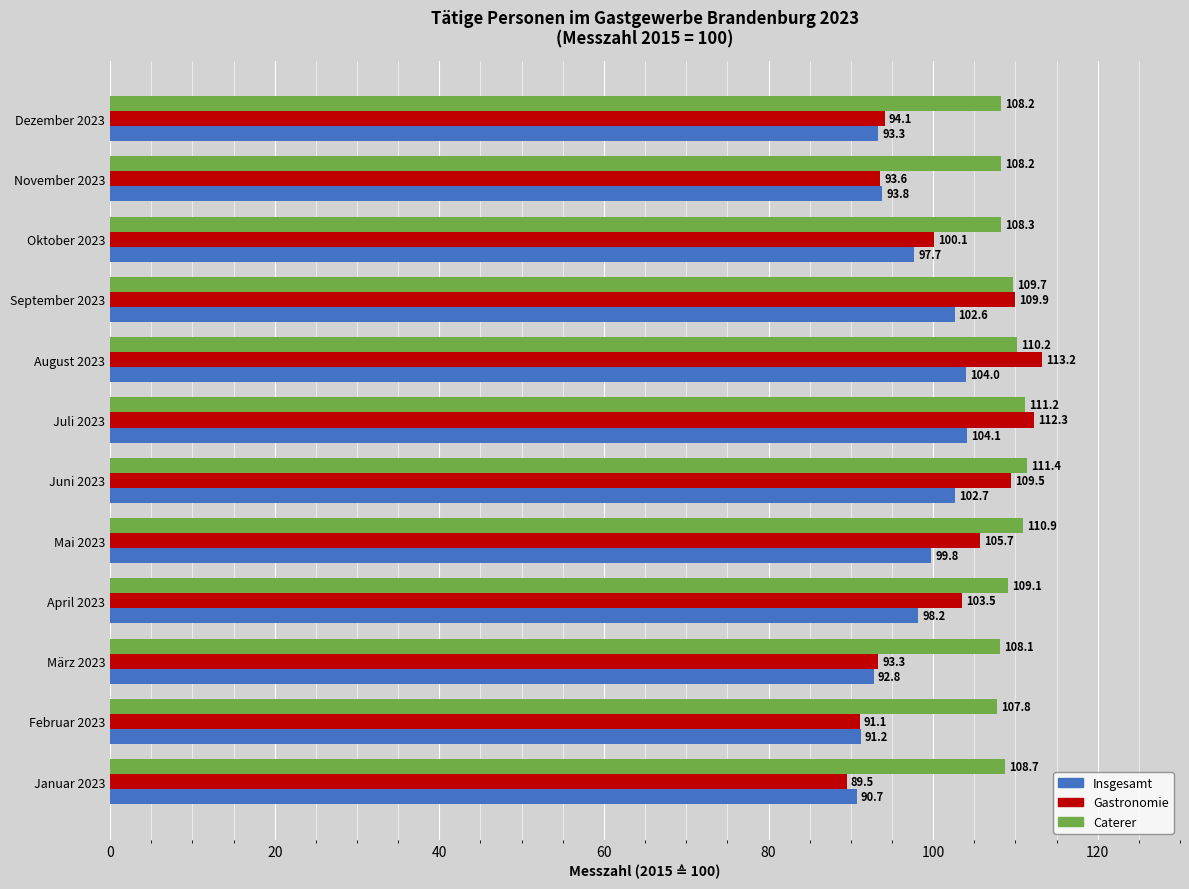

At April 2023, list the series in order from smallest to largest.

Insgesamt, Gastronomie, Caterer